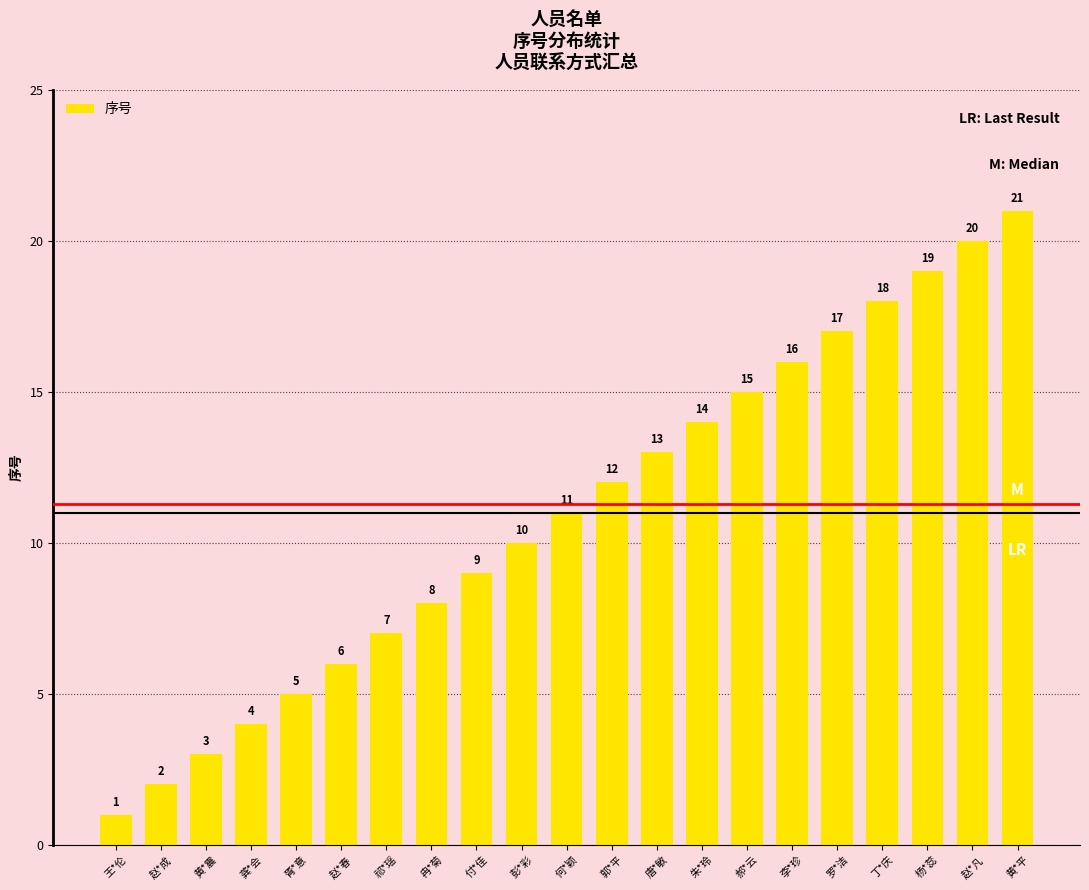

What is the difference between the maximum and minimum values?

20